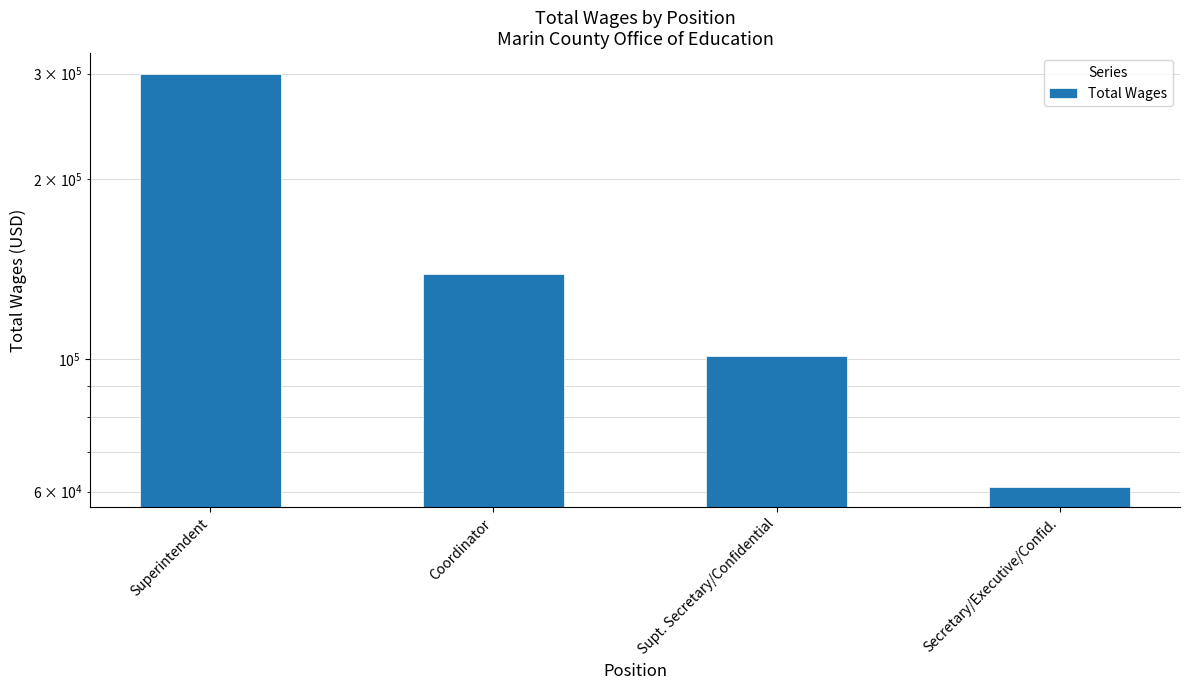

Reading right to left, list all the values displayed in this chart.

Secretary/Executive/Confid.=61173	Supt. Secretary/Confidential=101198	Coordinator=138569	Superintendent=299854